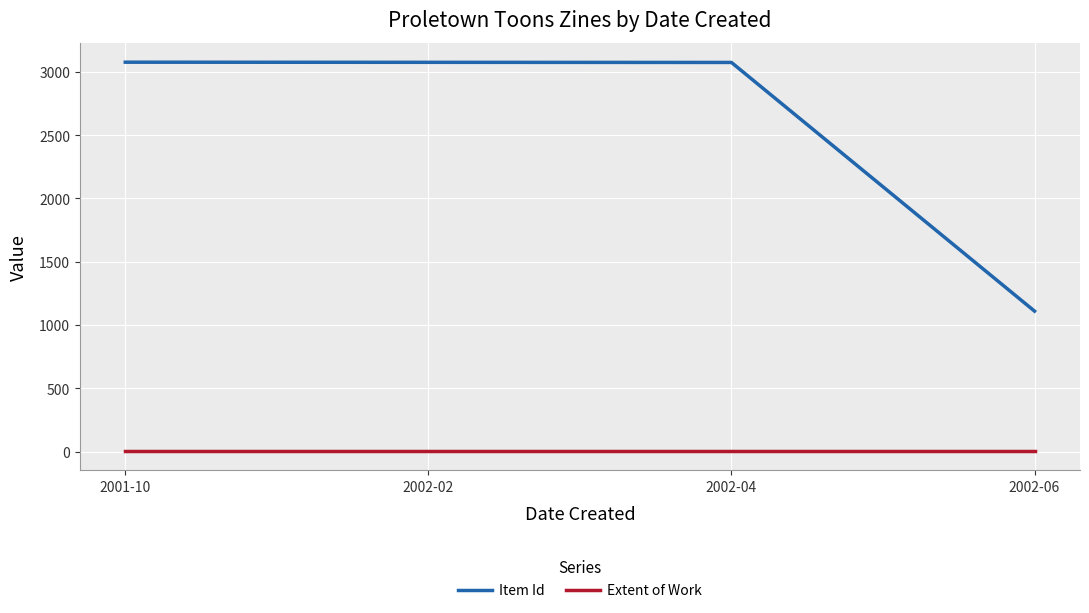

Is this an area chart (filled region under the line)?

No